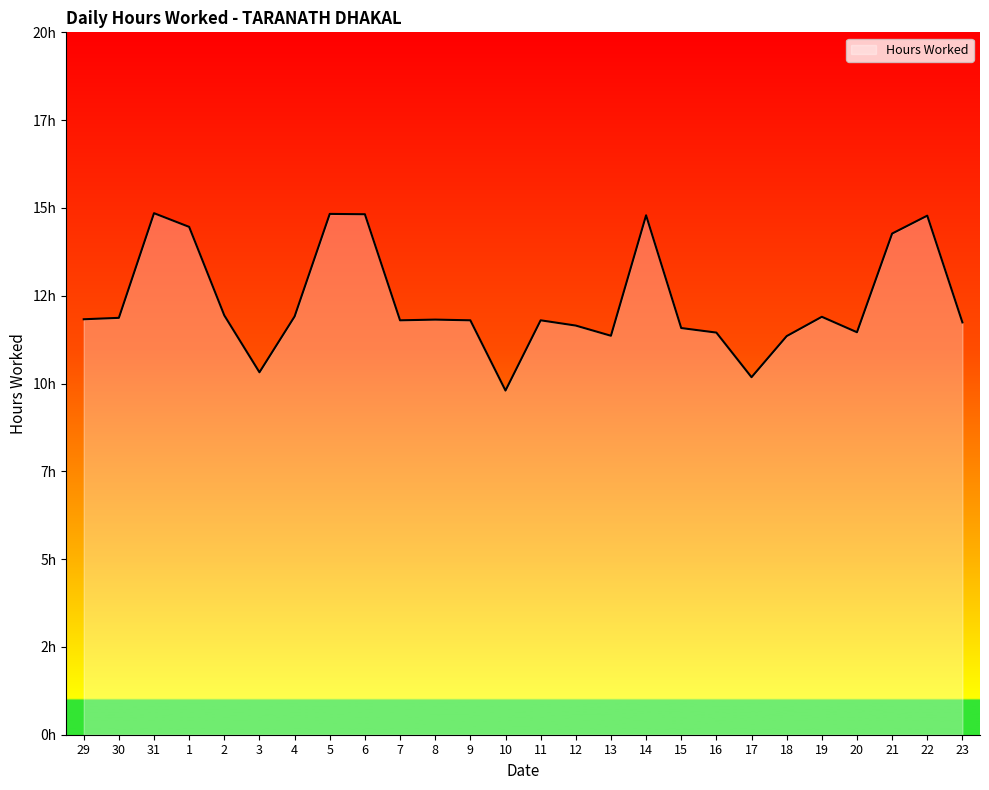

Read the value at 5.

14.8